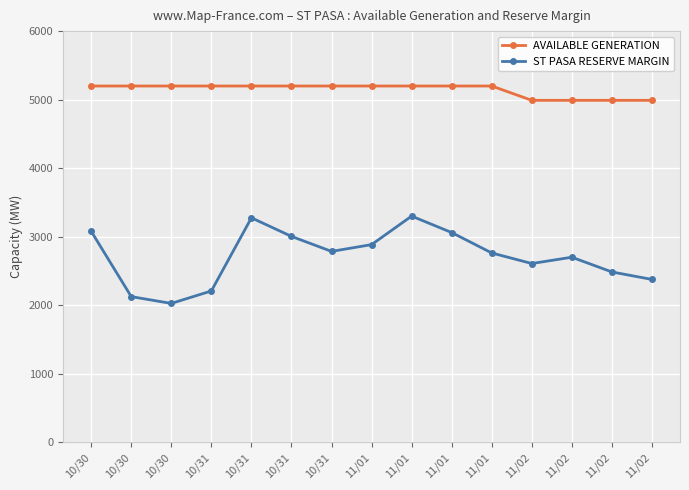

What are all the series names shown in the legend?

AVAILABLE GENERATION, ST PASA RESERVE MARGIN